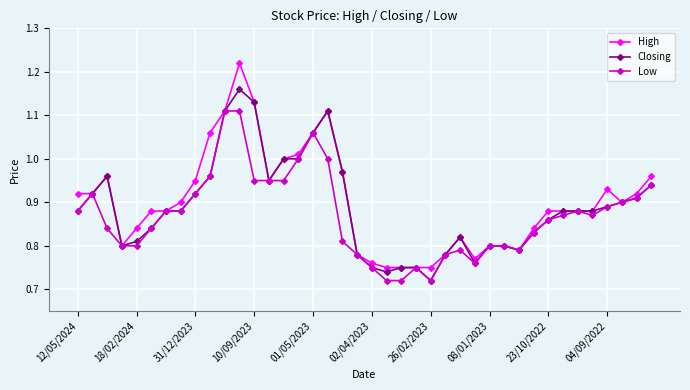

What are all the series names shown in the legend?

High, Closing, Low